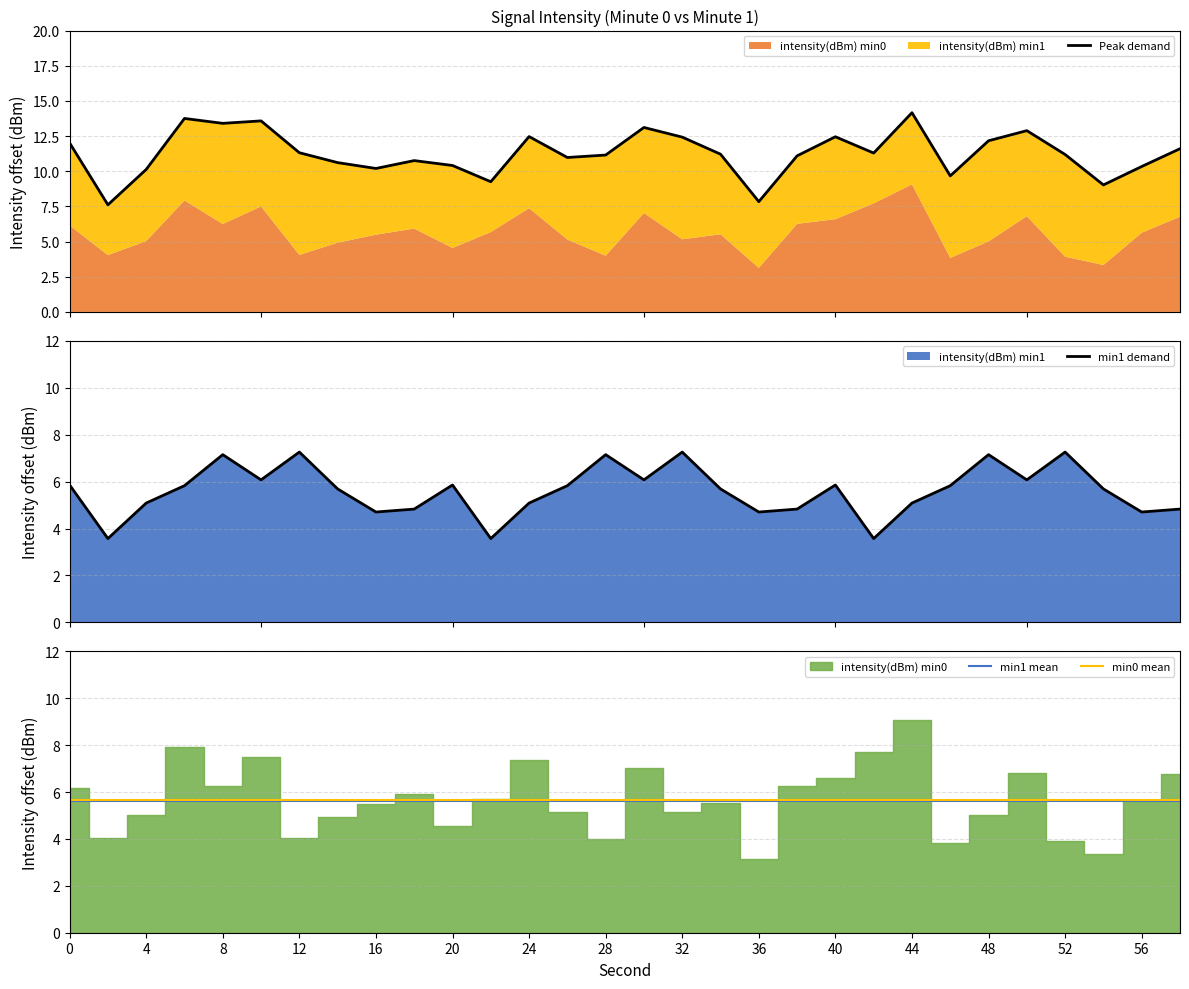

Does the chart have visible grid lines?

Yes